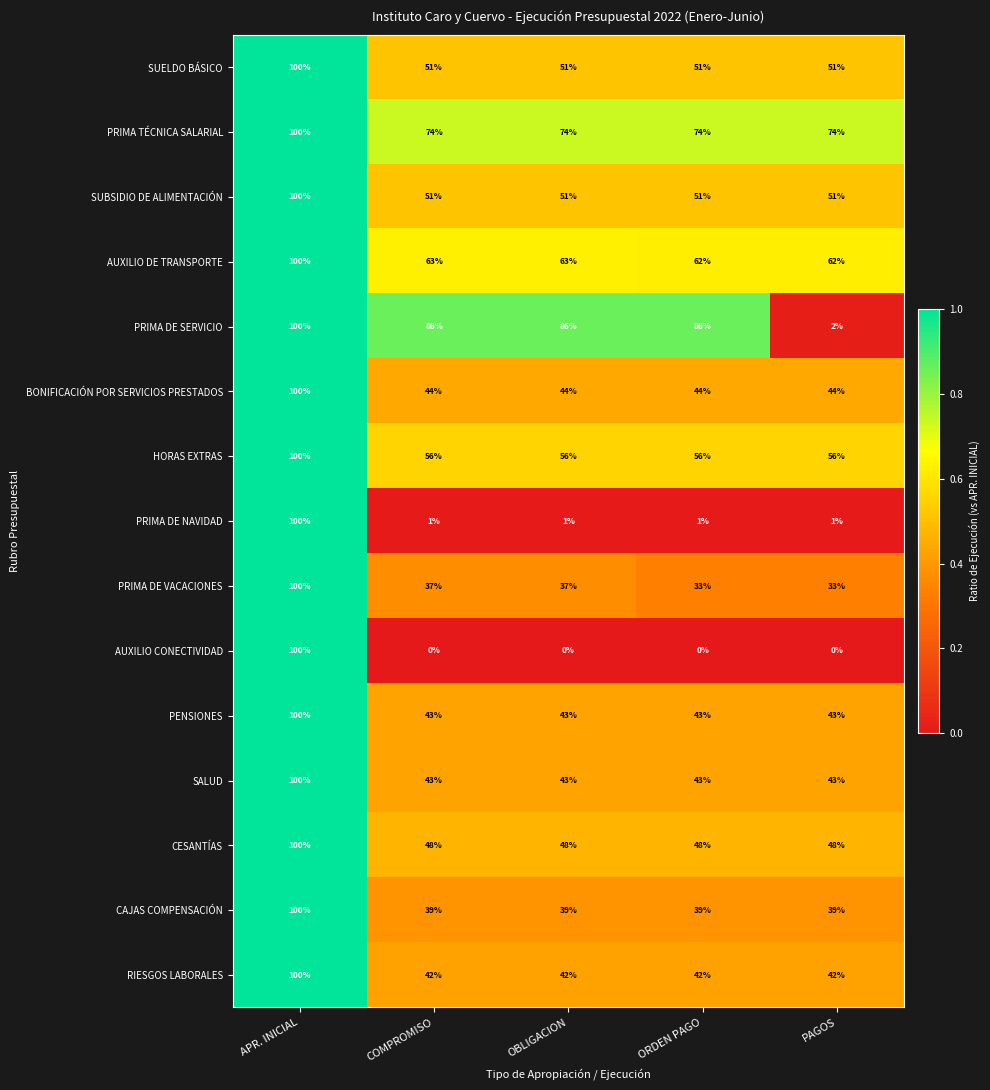

What is the maximum value shown in the chart?

100